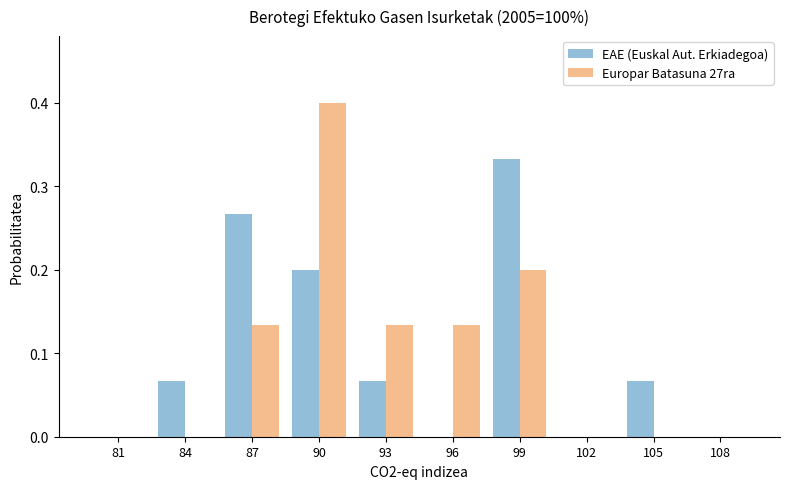

At which category is the sum across all series the highest?

90